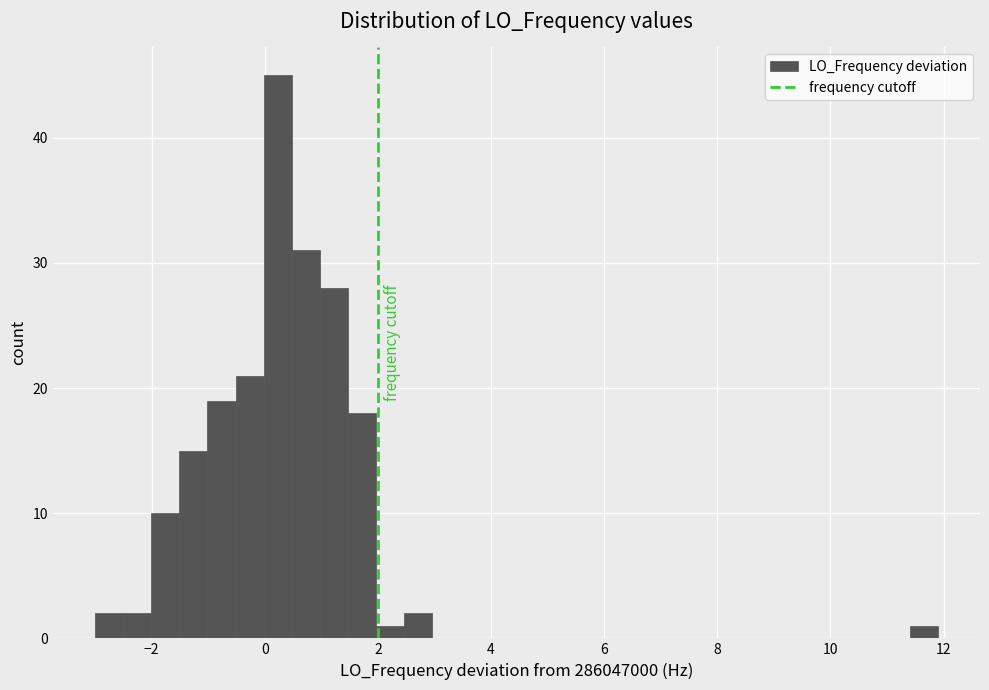

Around what value on the x-axis is the tallest bar? Give the approximate position of its centre, as read against the axis.

0.2